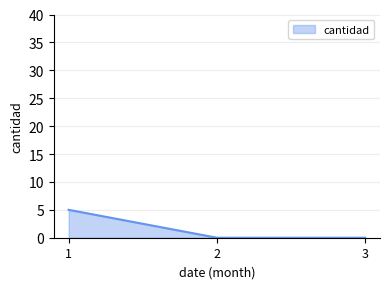

Which category has the highest value across all series?

1